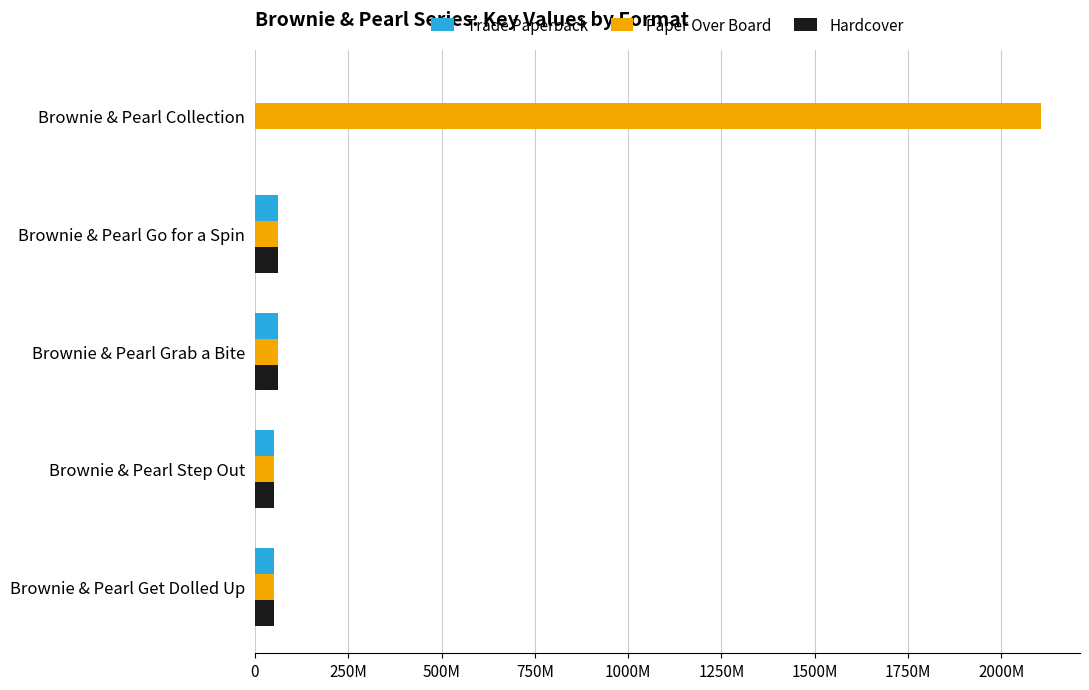

What are all the series names shown in the legend?

Trade Paperback, Paper Over Board, Hardcover